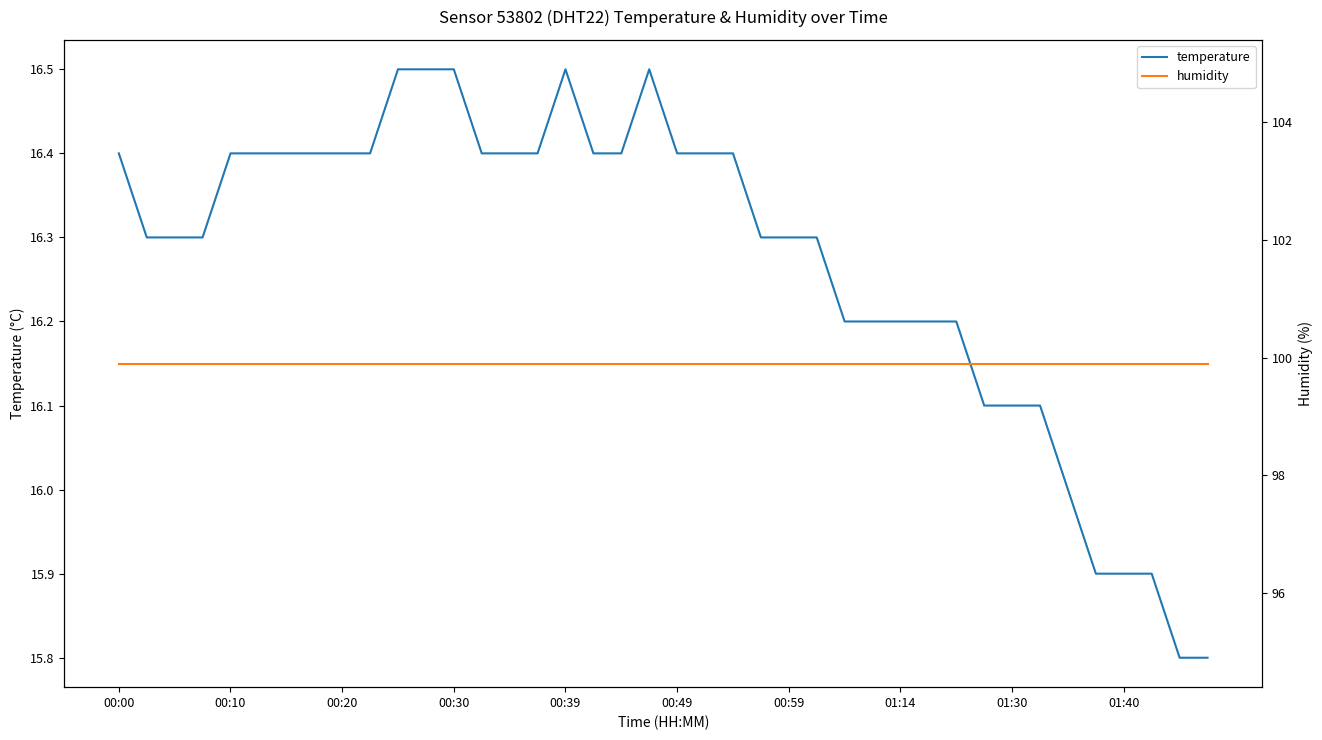

How many series are shown in this chart?

2